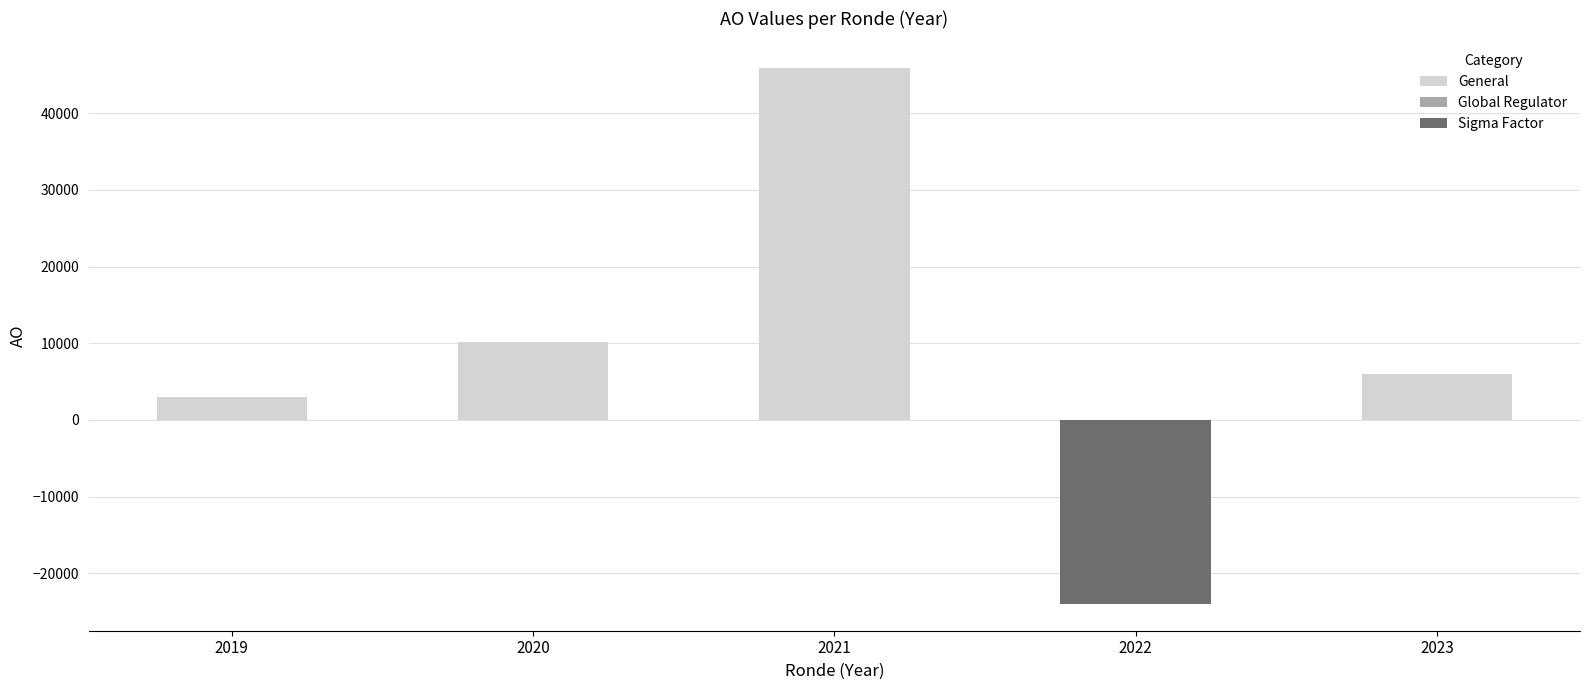

Which has a higher value, 2019 or 2021?

2021